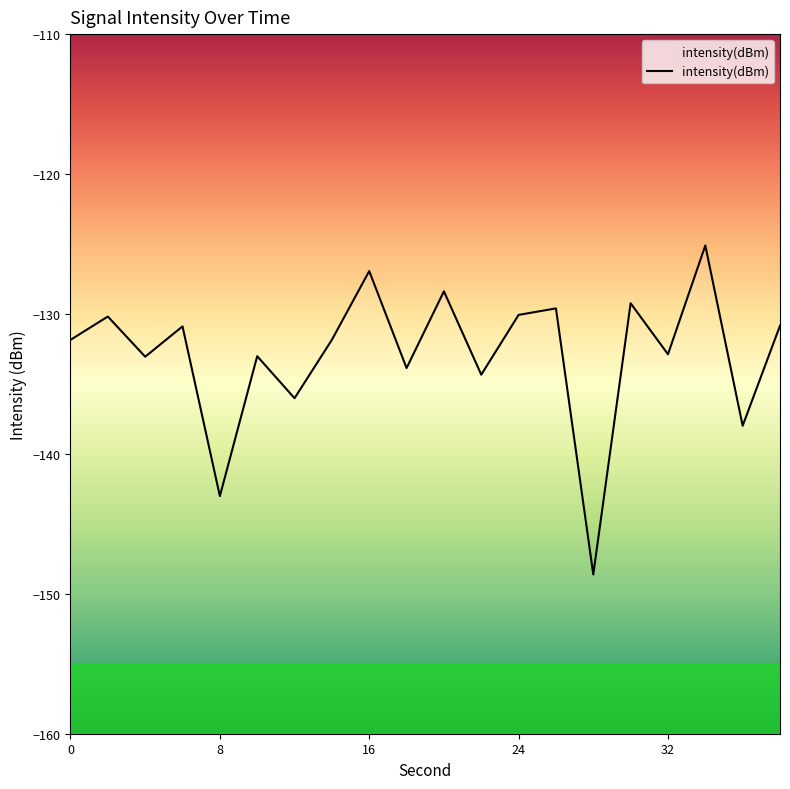

Does the chart have visible grid lines?

No